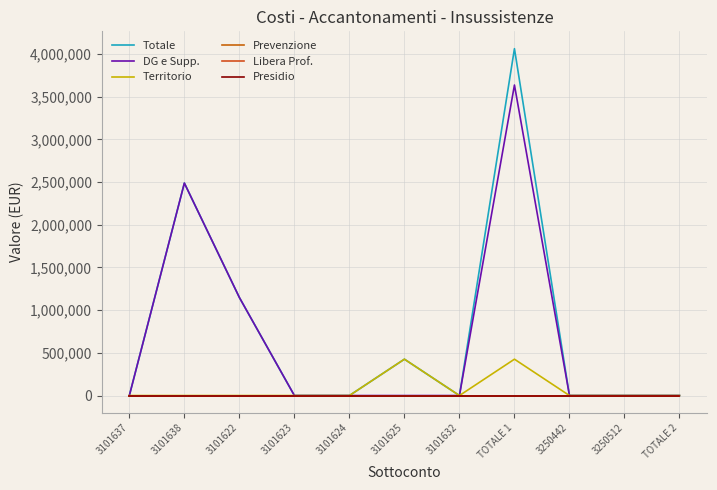

Does the chart display data point markers on the line(s)?

No